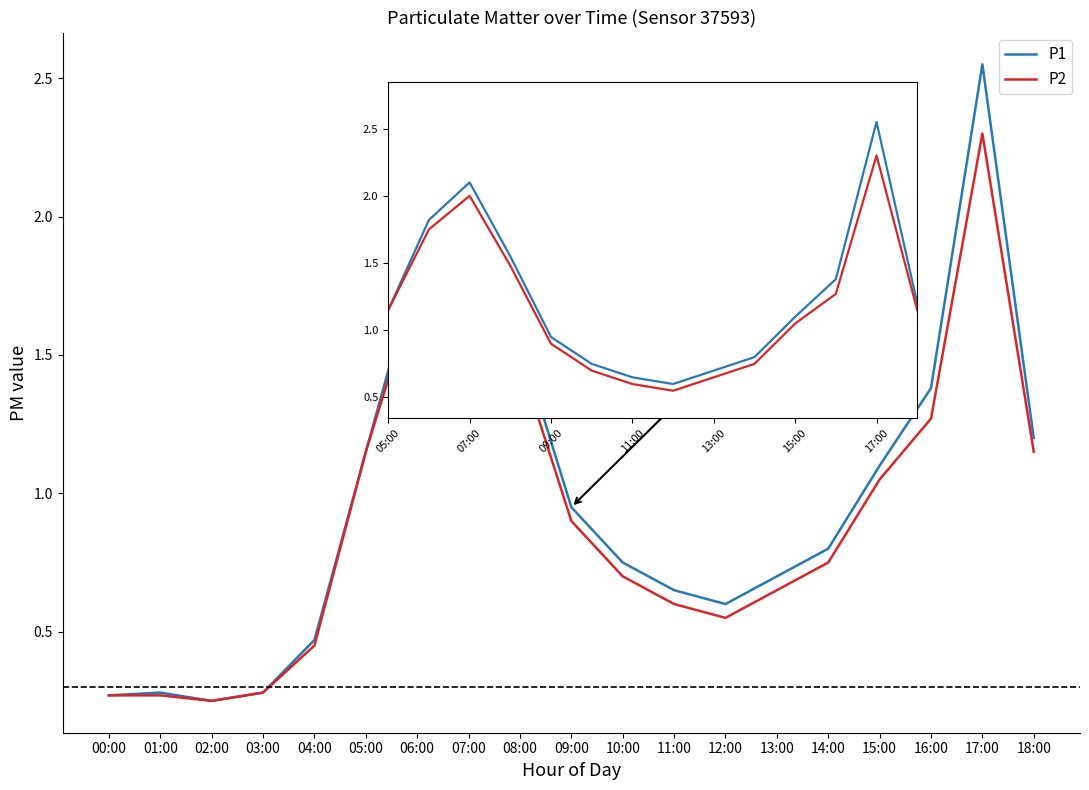

Which series has the widest spread of values?

P1